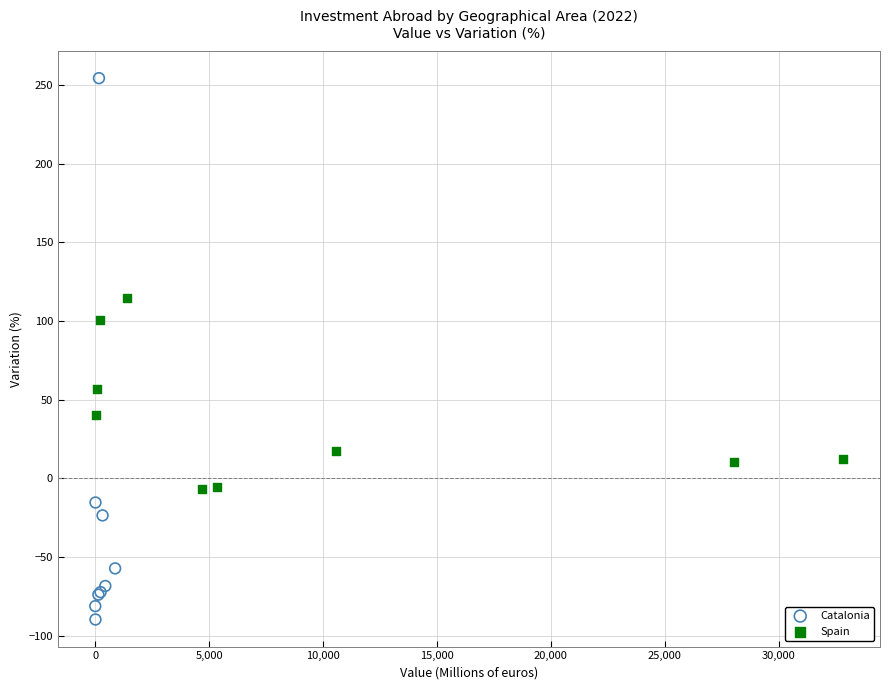

Which series contains the highest Y value?

Catalonia